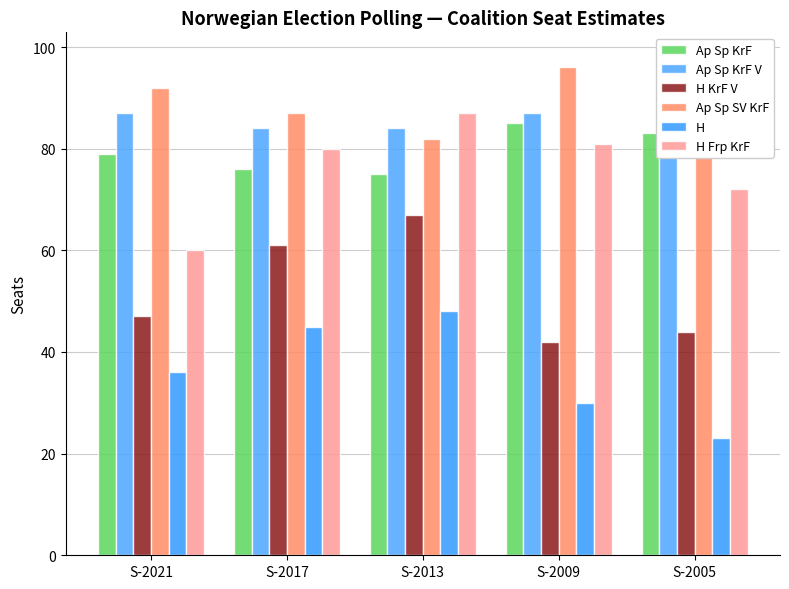

Is the value of H at S-2017 greater than the value of H KrF V at S-2017?

No